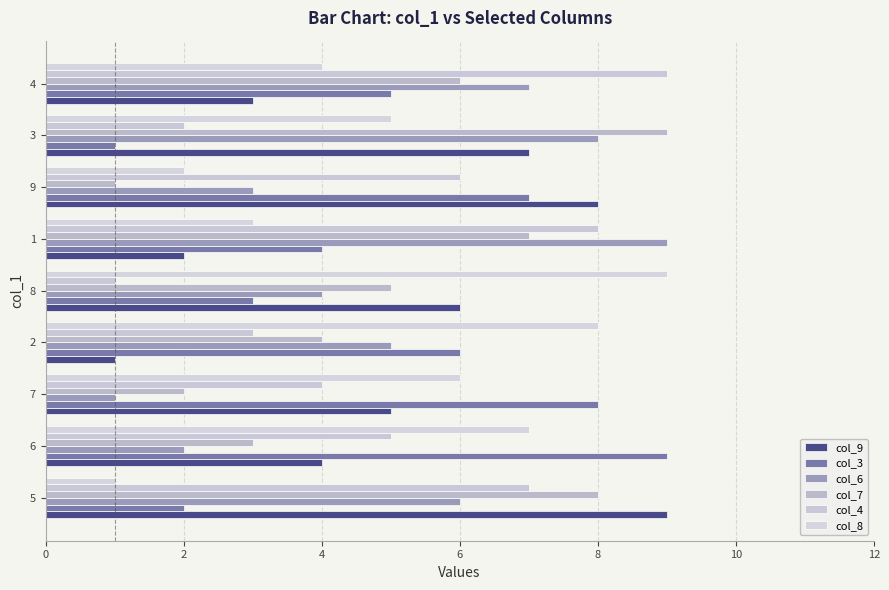

What is the difference between the second highest and second lowest values in the col_4 series?

6